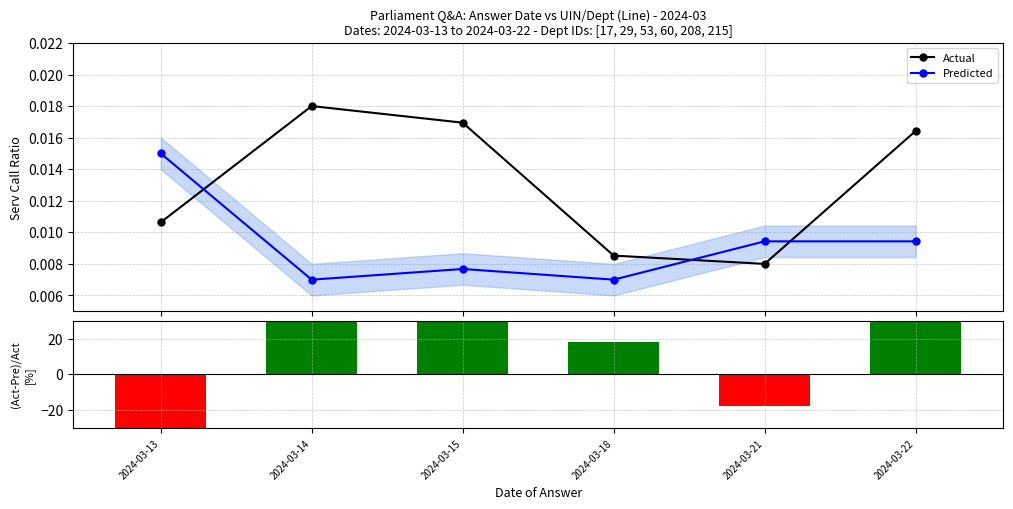

What is the maximum value shown in the chart?

61.1